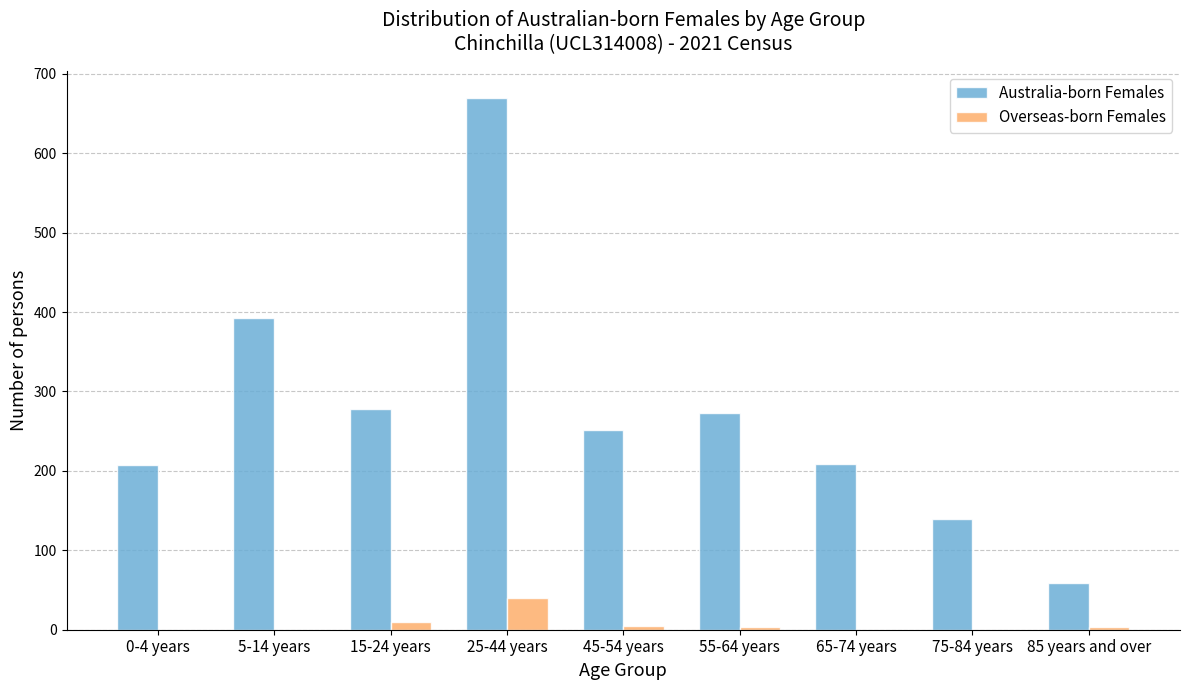

Which series has the largest total across all categories?

Australia-born Females